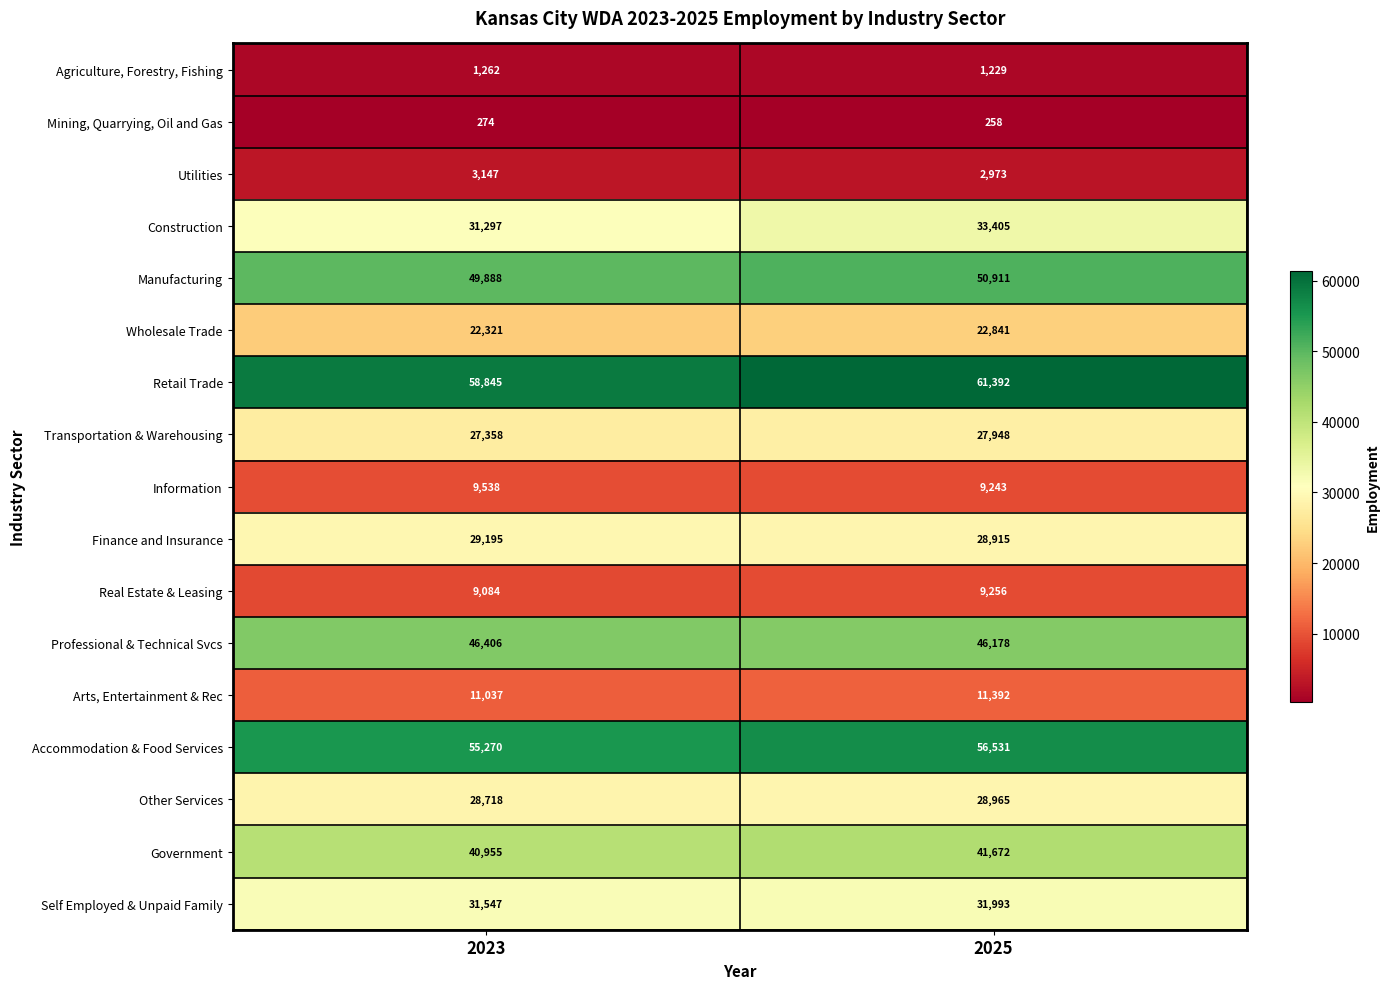

What is the sum of the Accommodation & Food Services values at 2025 and 2023?

111801